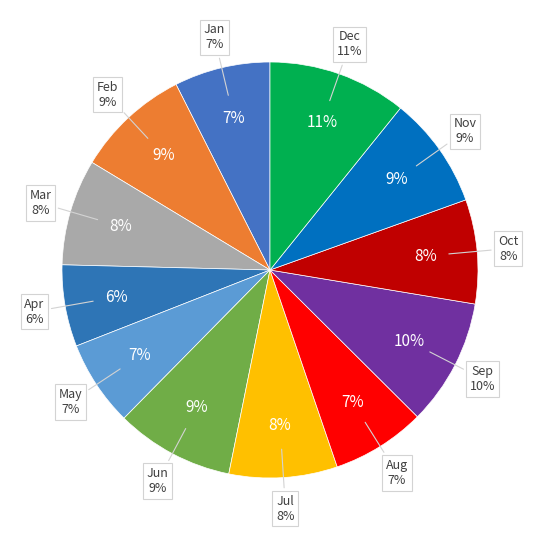

Rank the categories by value from lowest to highest.

Apr, May, Aug, Jan, Oct, Mar, Jul, Nov, Feb, Jun, Sep, Dec